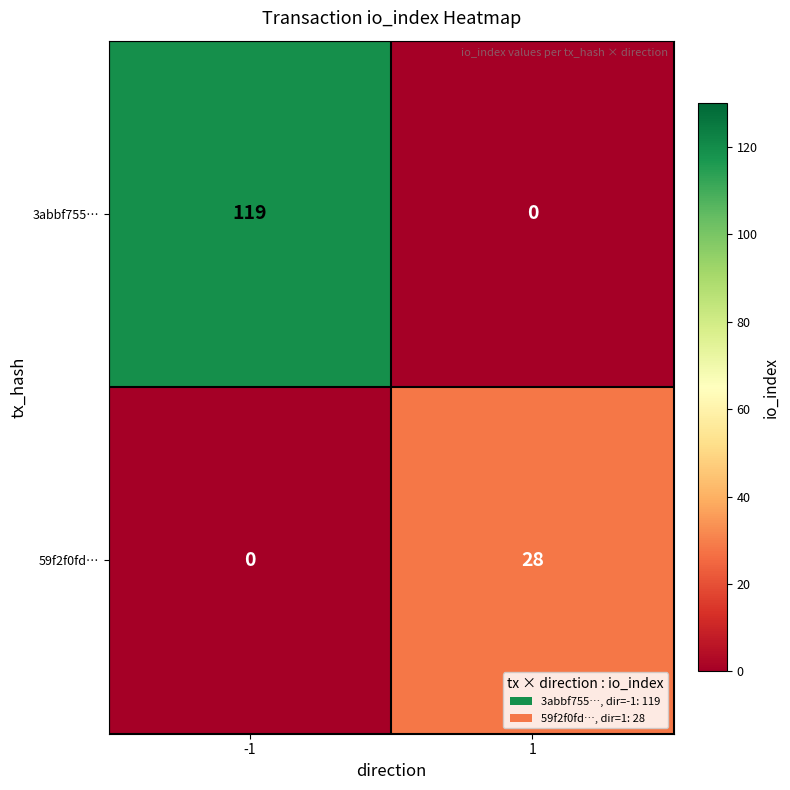

How many series are shown in this chart?

2